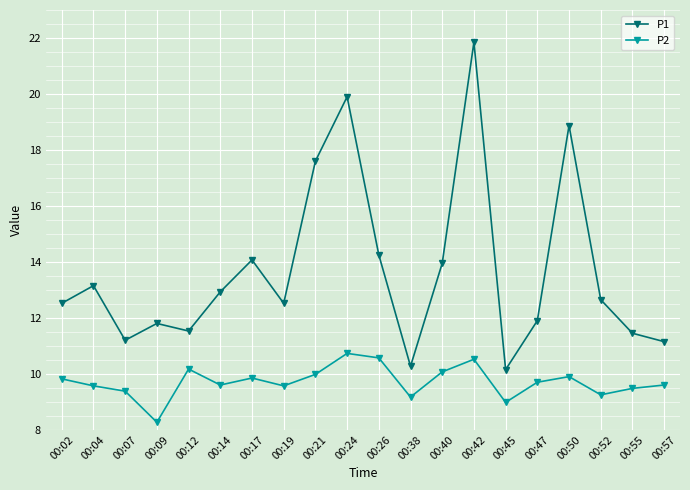

What is the value of the P2 point at the 14th from the left?

10.5